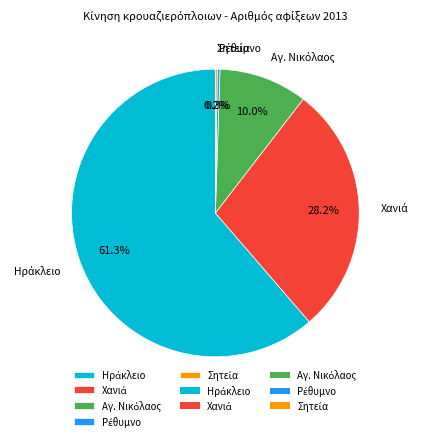

Is there any slice that represents more than half of the pie?

Yes